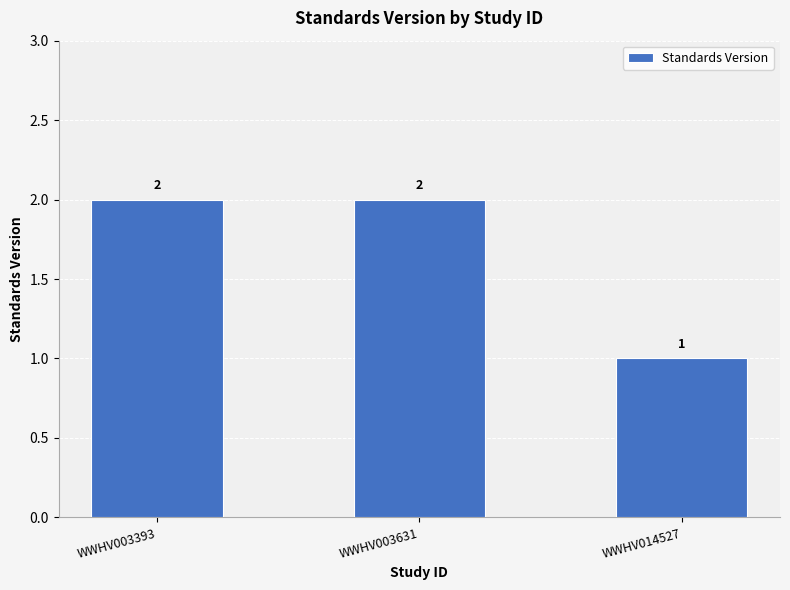

Which has a higher value, WWHV003631 or WWHV014527?

WWHV003631